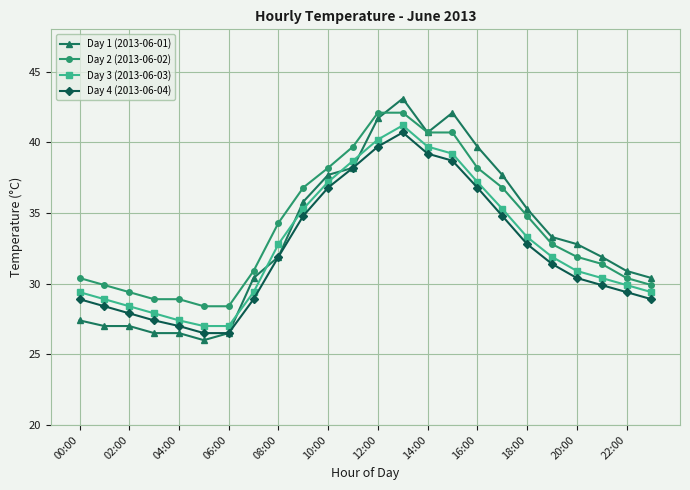

What is the highest value of the Day 4 (2013-06-04) series?

40.7